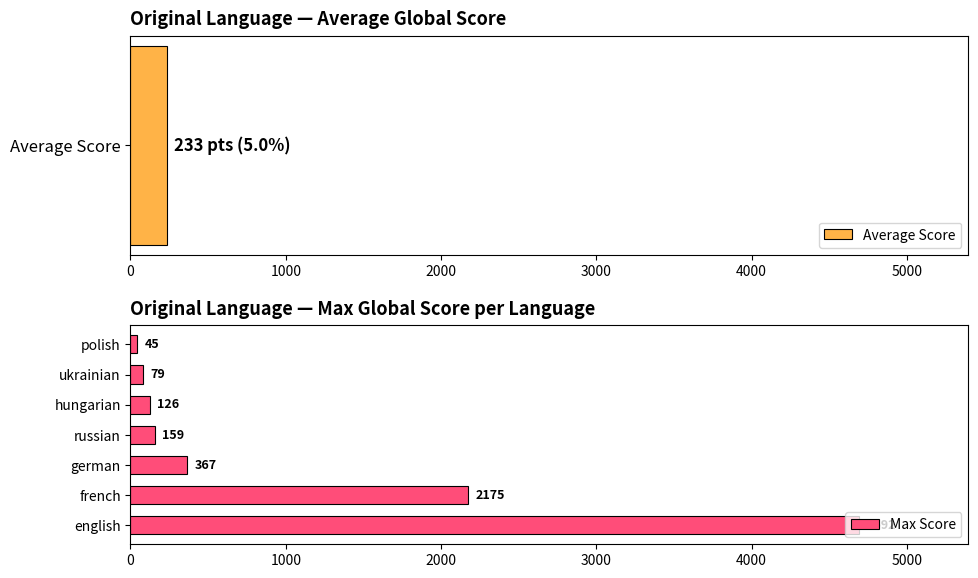

What is the difference between the second highest and second lowest values?

2096